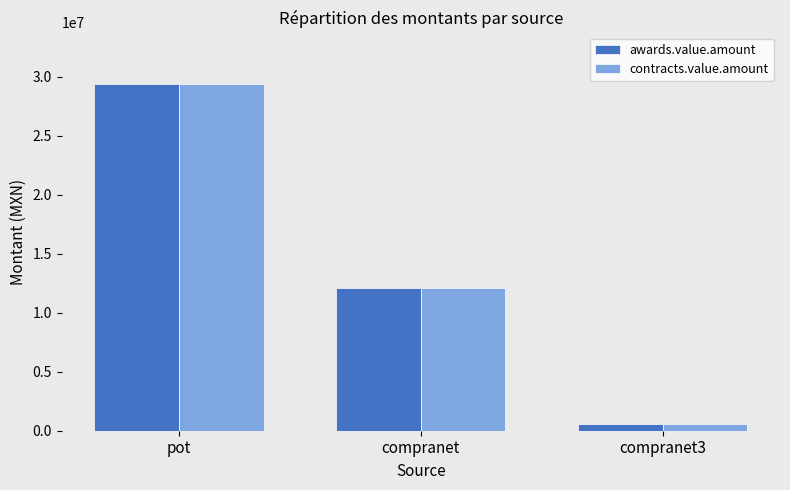

What is the difference between the maximum and minimum values in the awards.value.amount series?

28783984.3